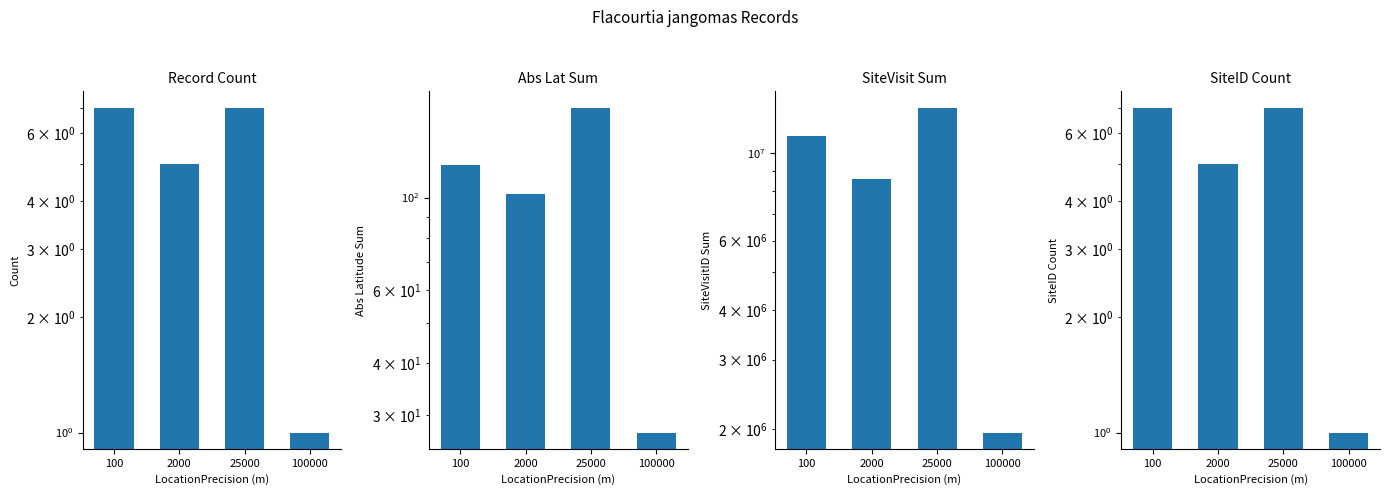

Between 100 and 100000, which series saw the biggest shift?

SiteVisit Sum